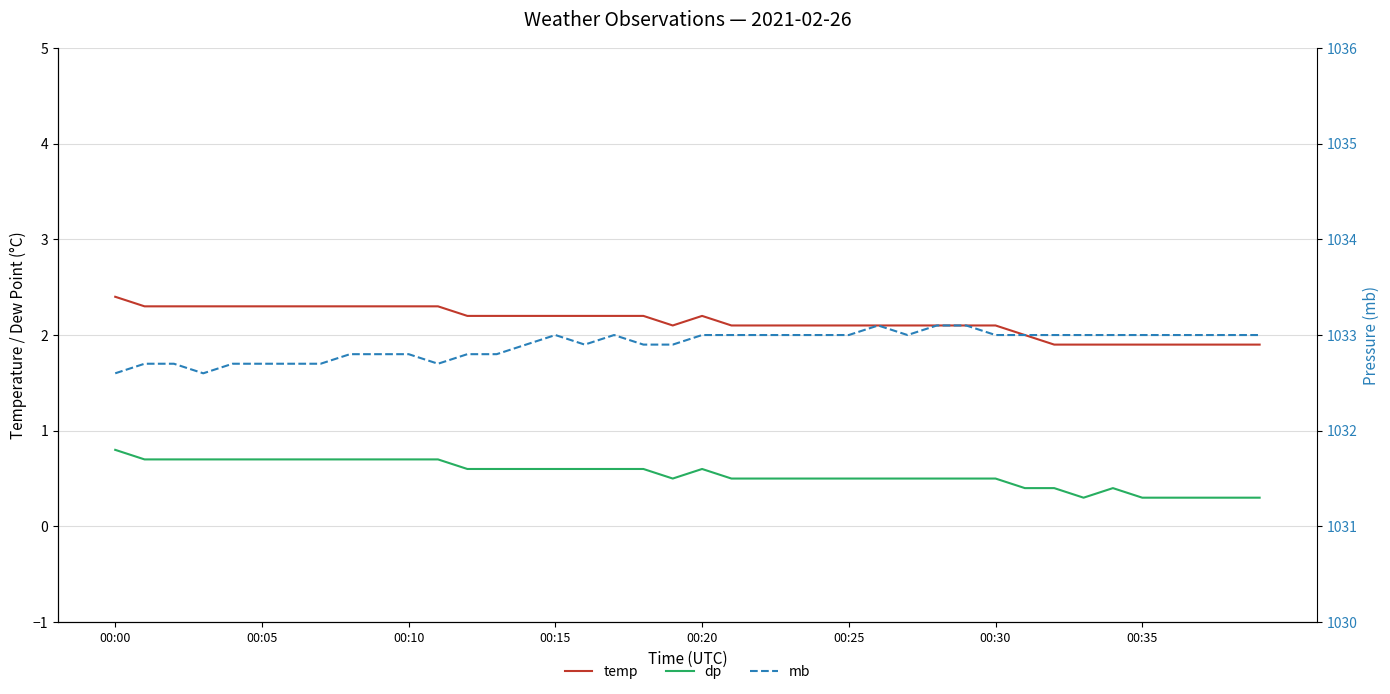

Rank the series by their maximum value, from highest to lowest.

mb, temp, dp